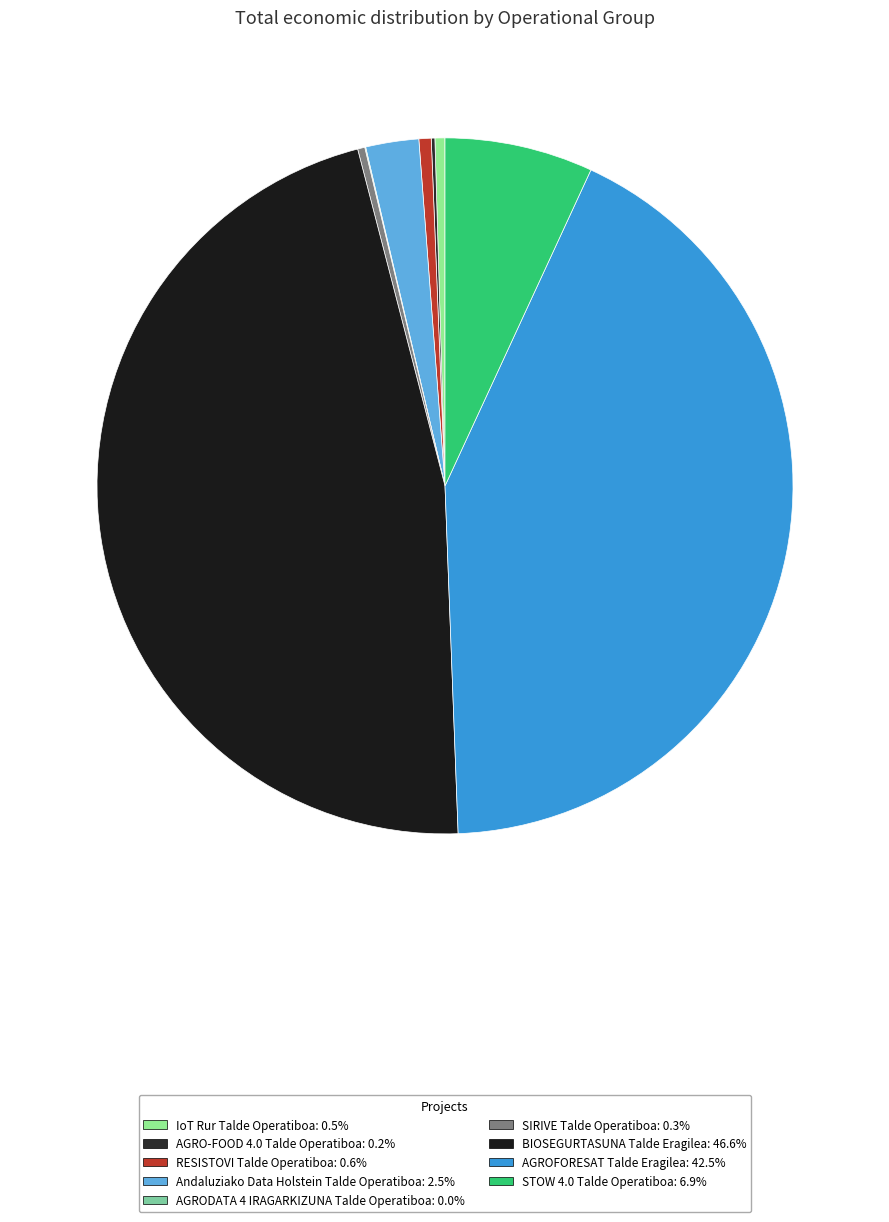

To the nearest percent, what is the difference between the largest and smallest slice percentages?

47%